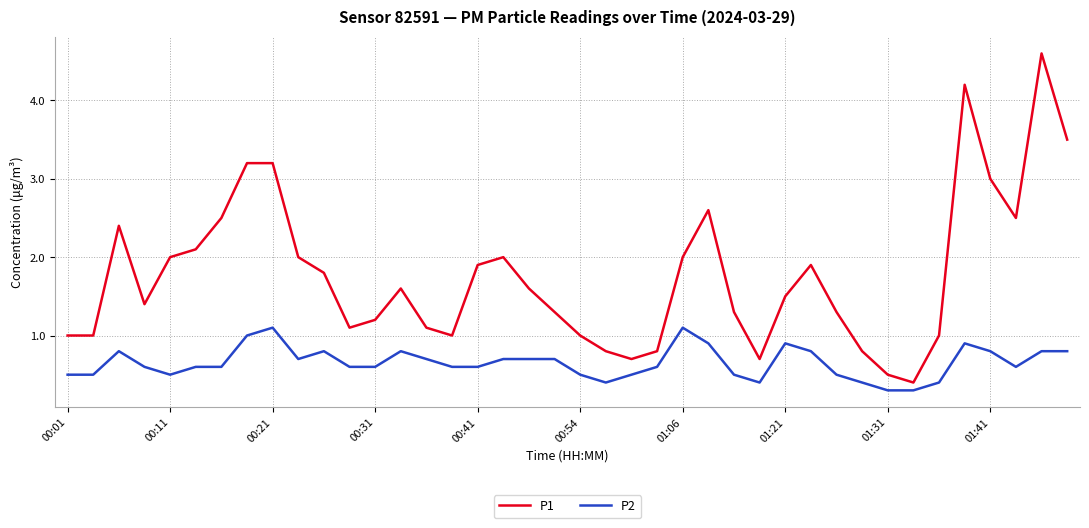

What is the difference between the second highest and minimum values in the P2 series?

0.8